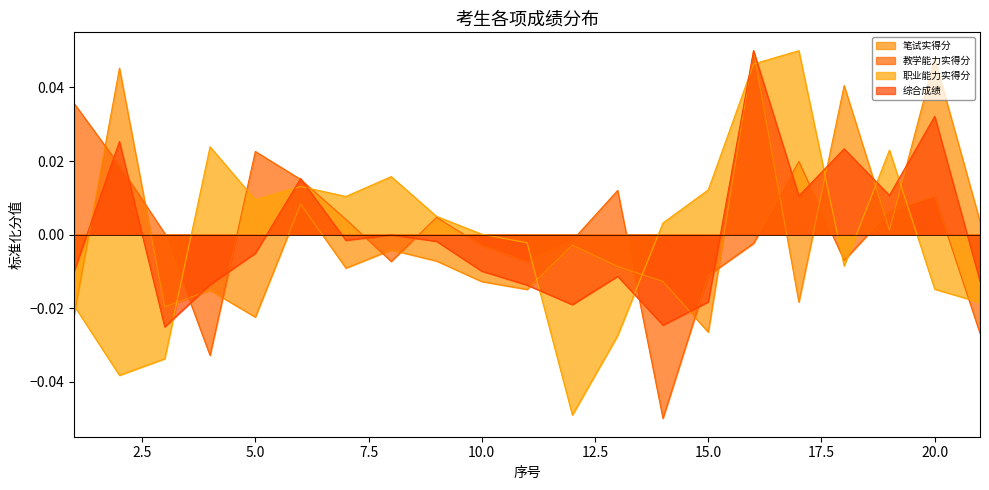

How many data points in 教学能力实得分 are less than 0?

10